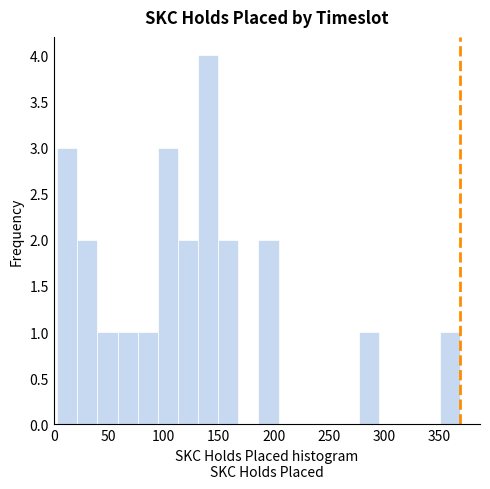

Around what value on the x-axis is the tallest bar? Give the approximate position of its centre, as read against the axis.

140